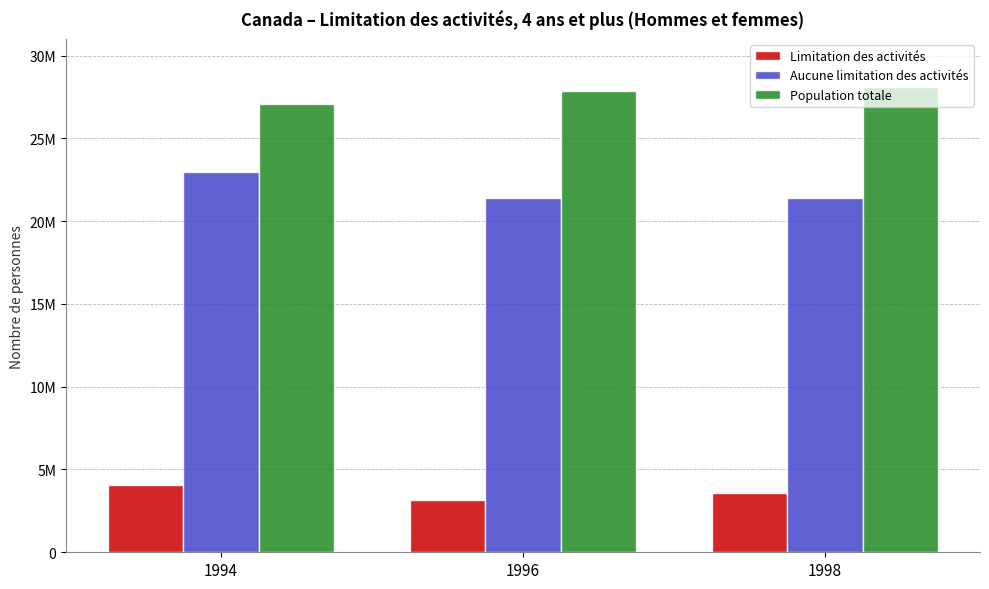

Which series changed the most between 1994 and 1996?

Aucune limitation des activités